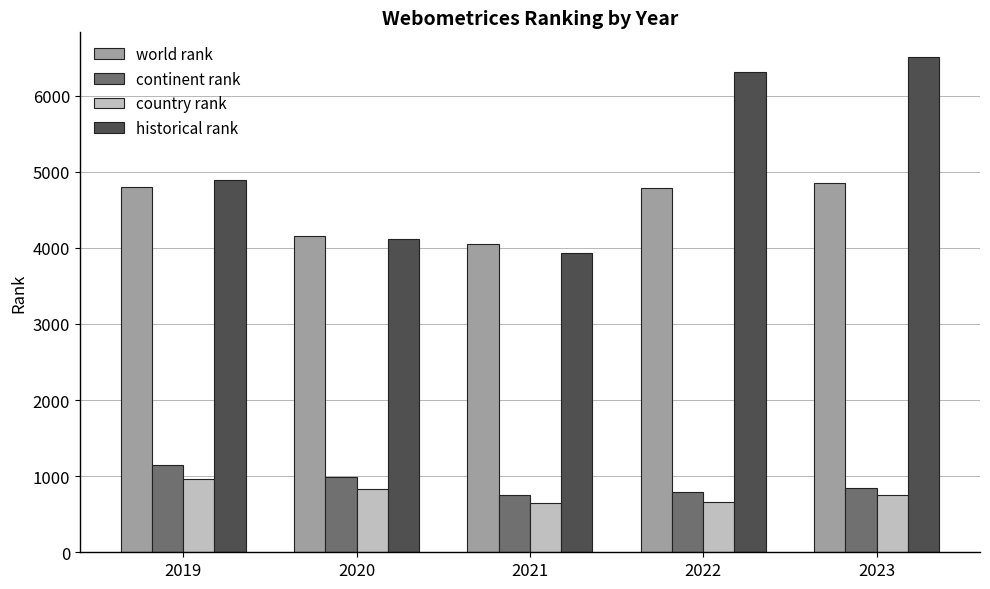

What is the average value of the country rank series?

774.6